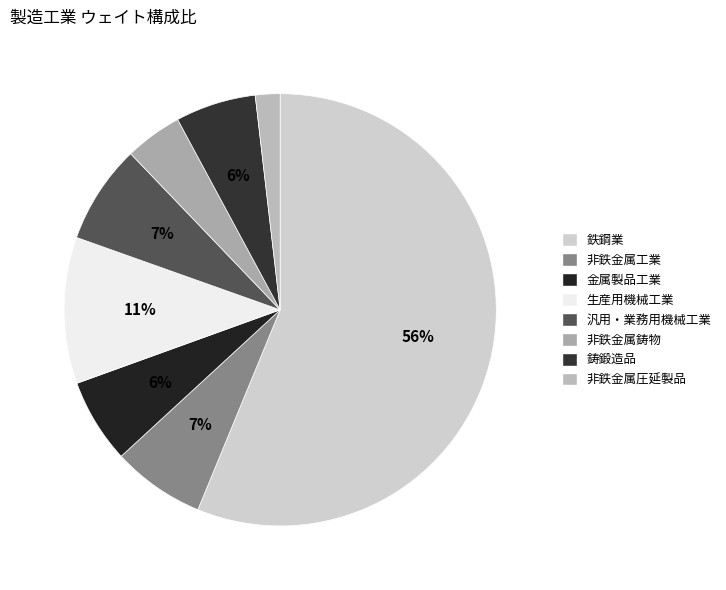

To the nearest percent, what is the average slice percentage?

12%